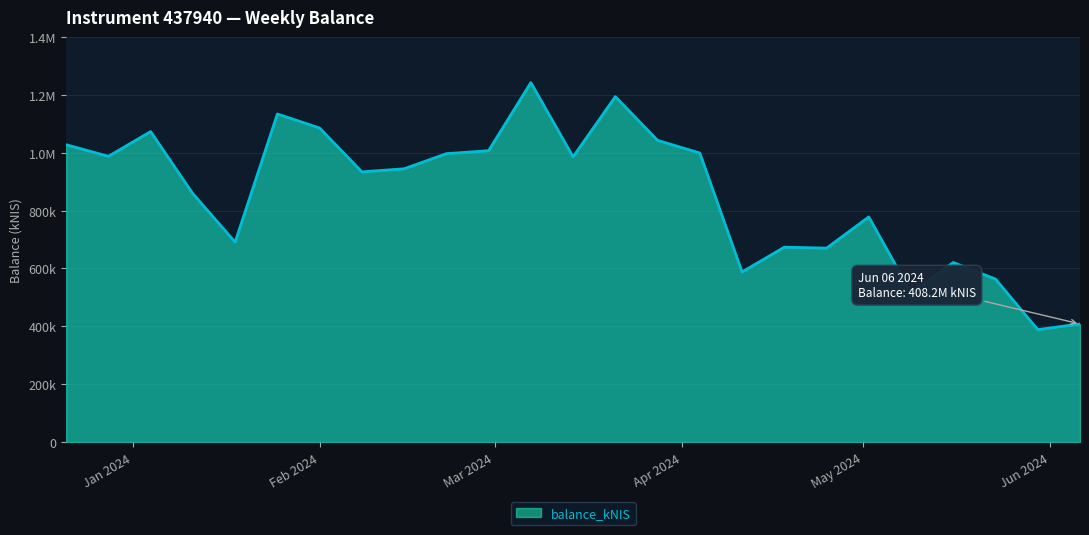

Does the chart have visible grid lines?

Yes